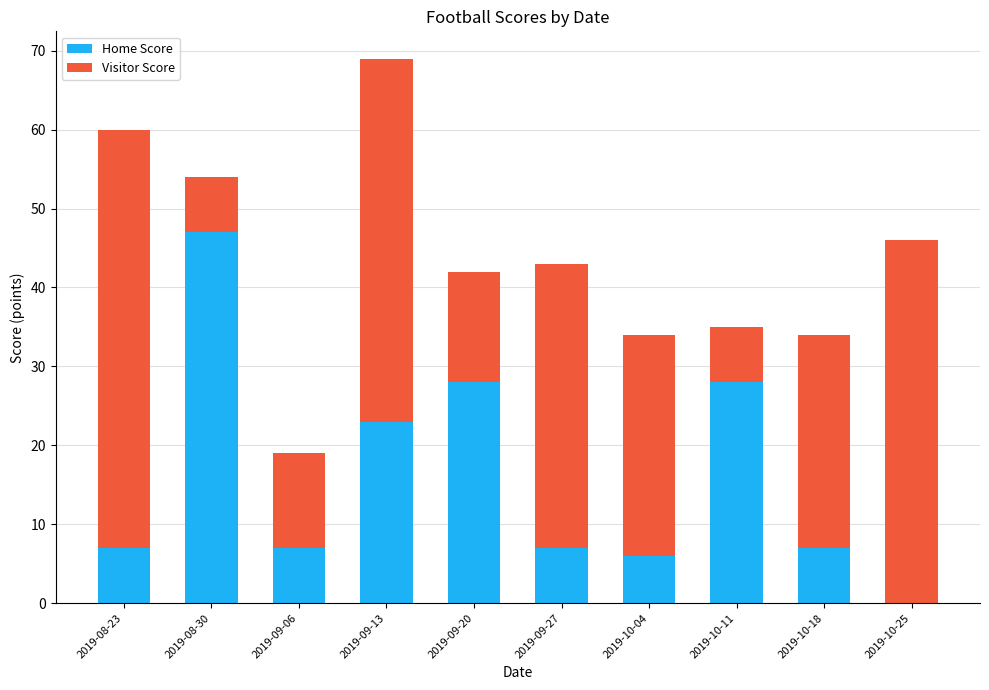

What are all the series names shown in the legend?

Home Score, Visitor Score